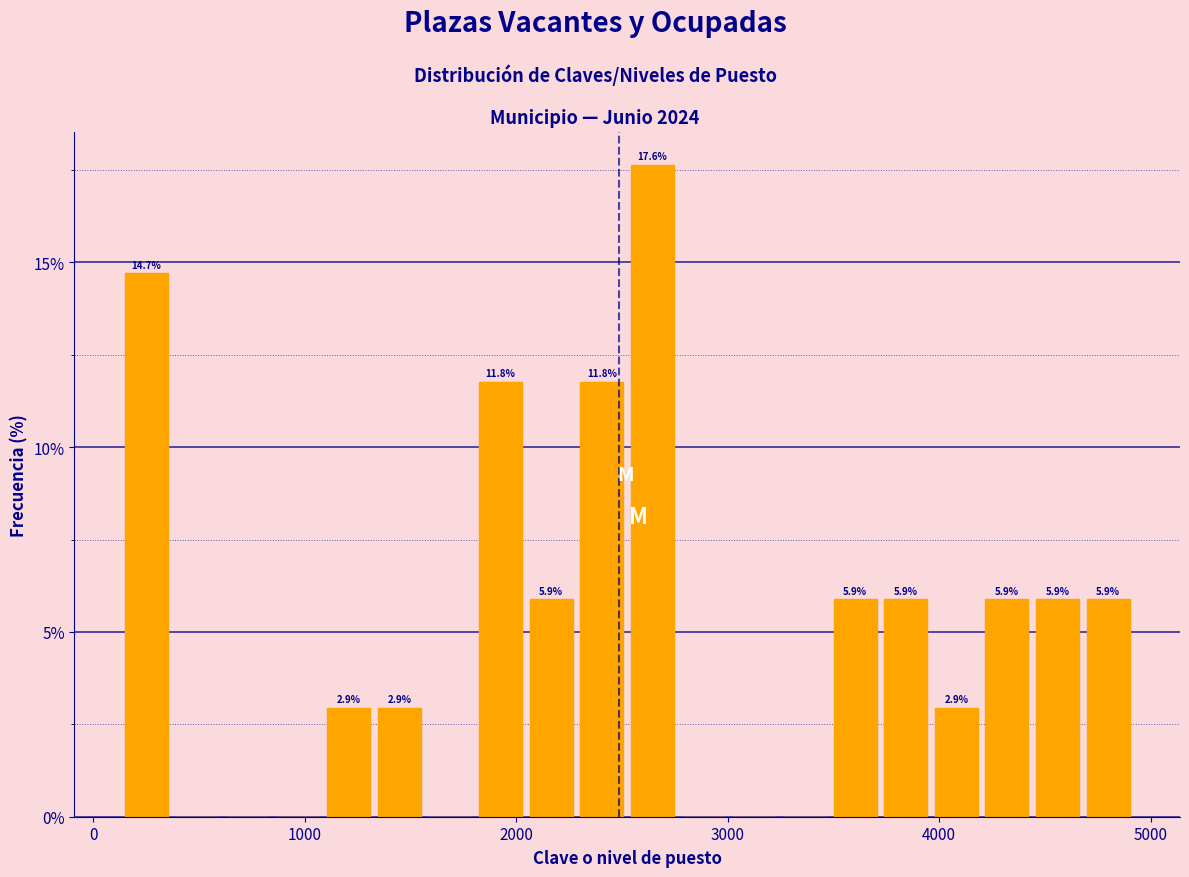

Around what value on the x-axis is the tallest bar? Give the approximate position of its centre, as read against the axis.

2600